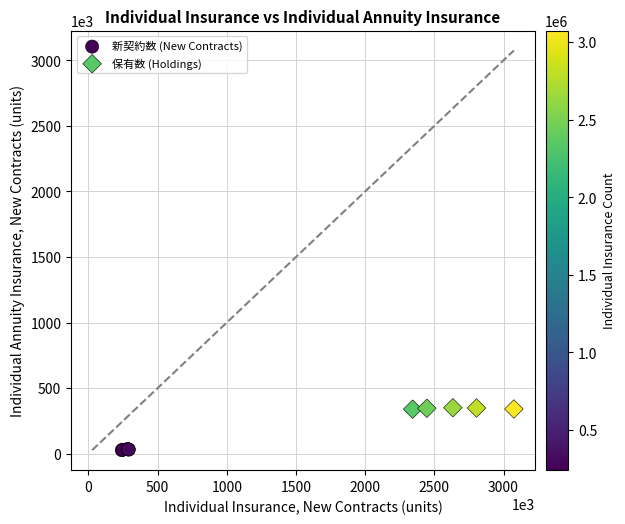

Which series contains the highest Y value?

保有数 (Holdings)